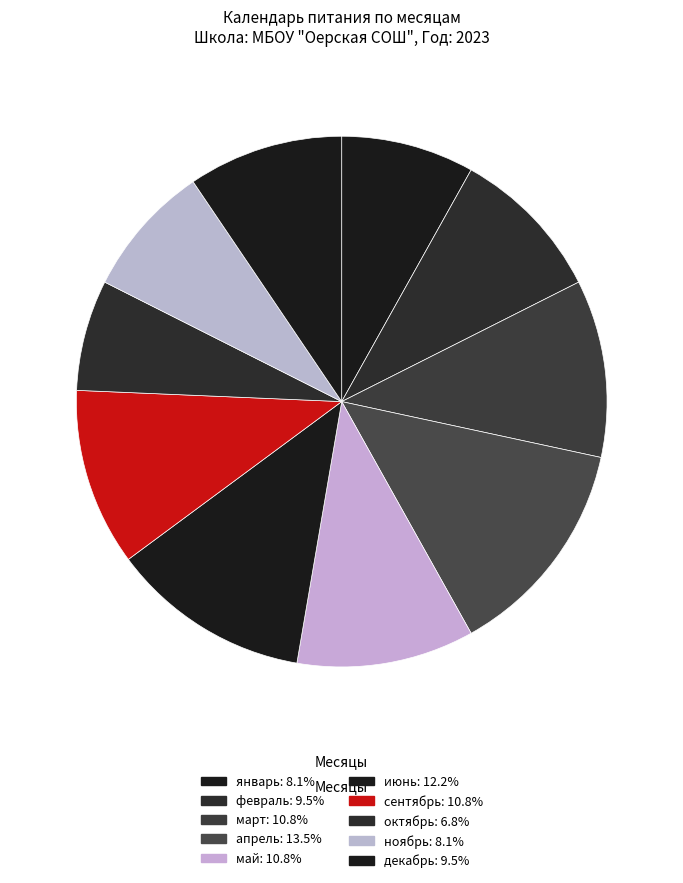

What is the largest slice in the pie chart?

апрель